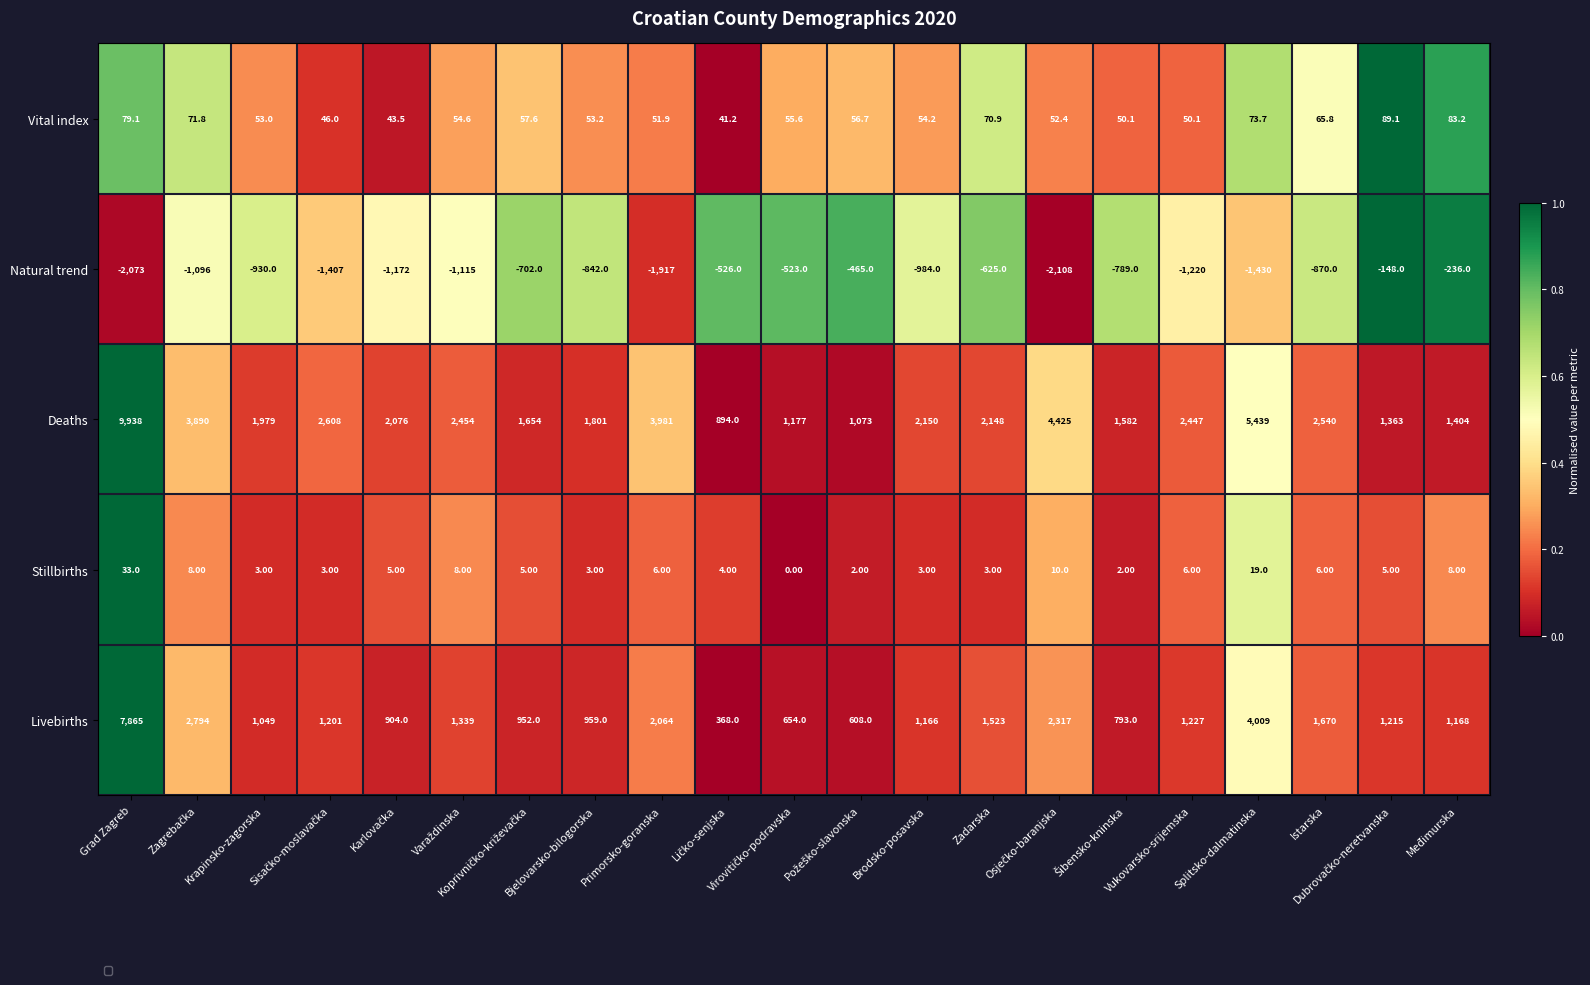

Between Grad Zagreb and Splitsko-dalmatinska, which is larger?

Grad Zagreb